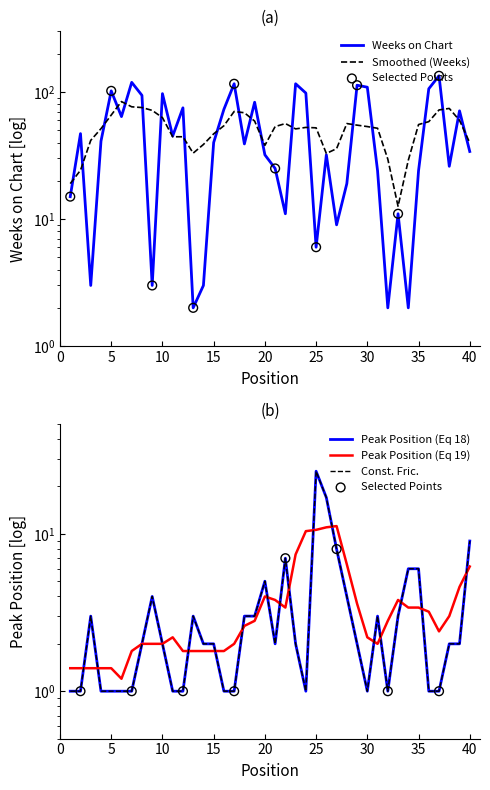

At which category is the sum across all series the highest?

37